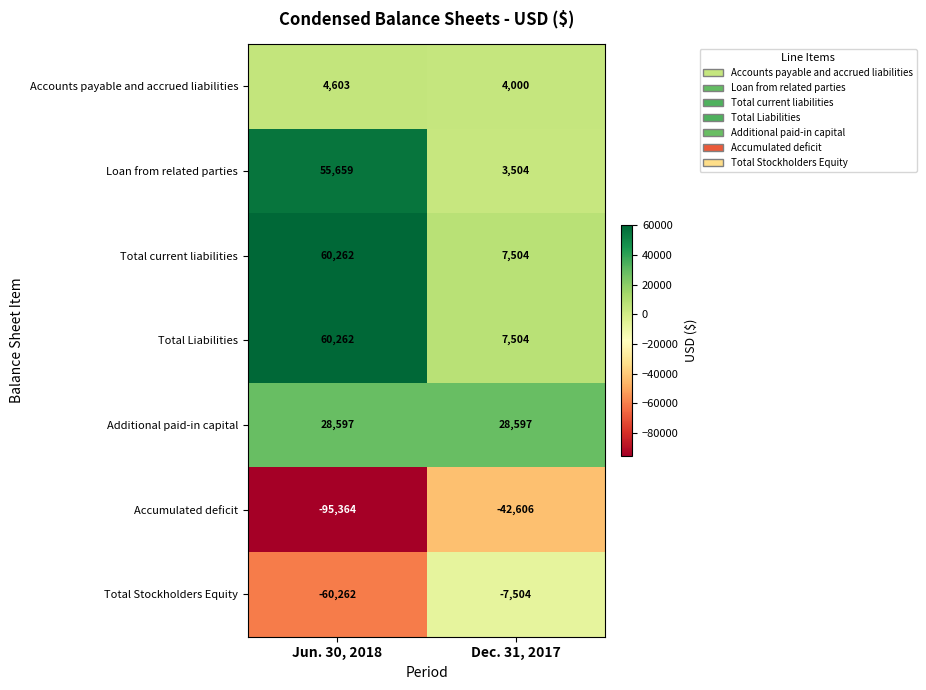

What is the maximum value for Accumulated deficit?

-42606